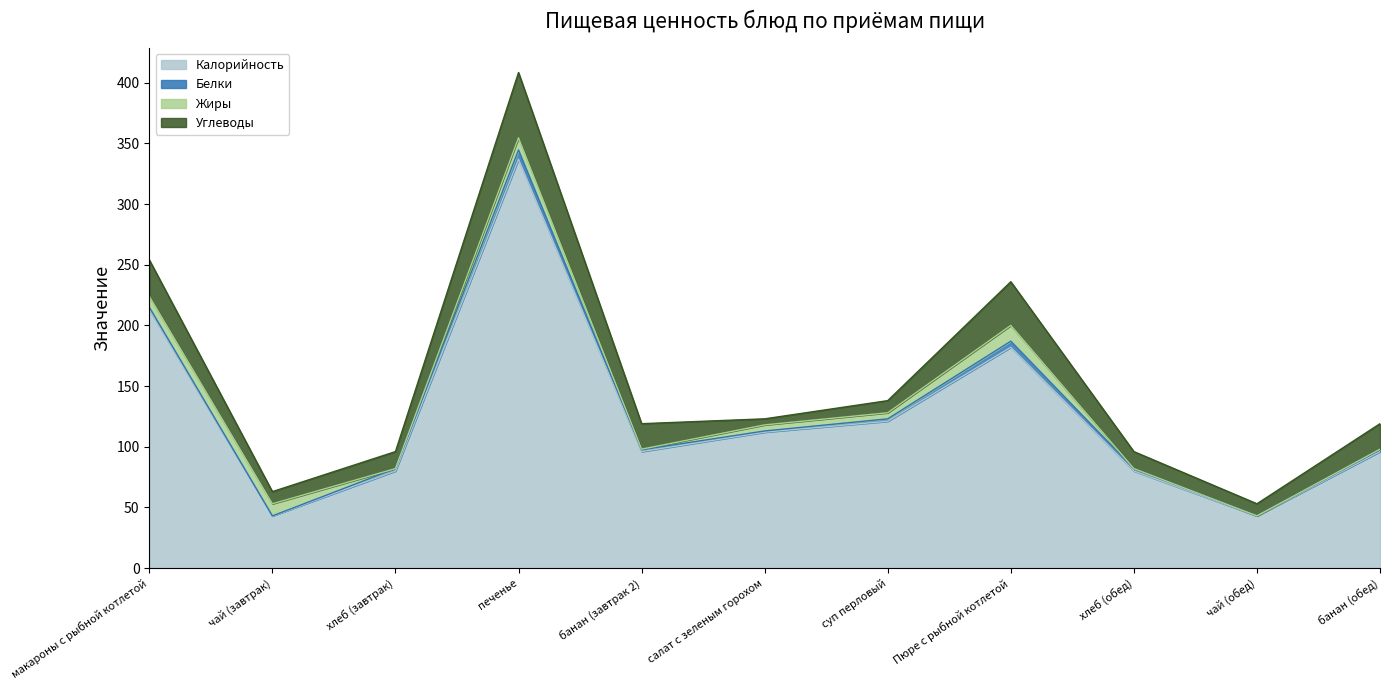

What are all the series names shown in the legend?

Калорийность, Белки, Жиры, Углеводы